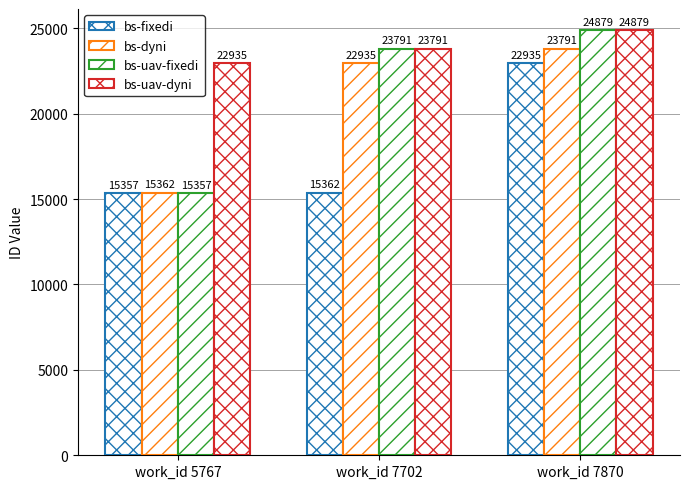

What is the difference between the maximum and minimum values in the bs-dyni series?

8429